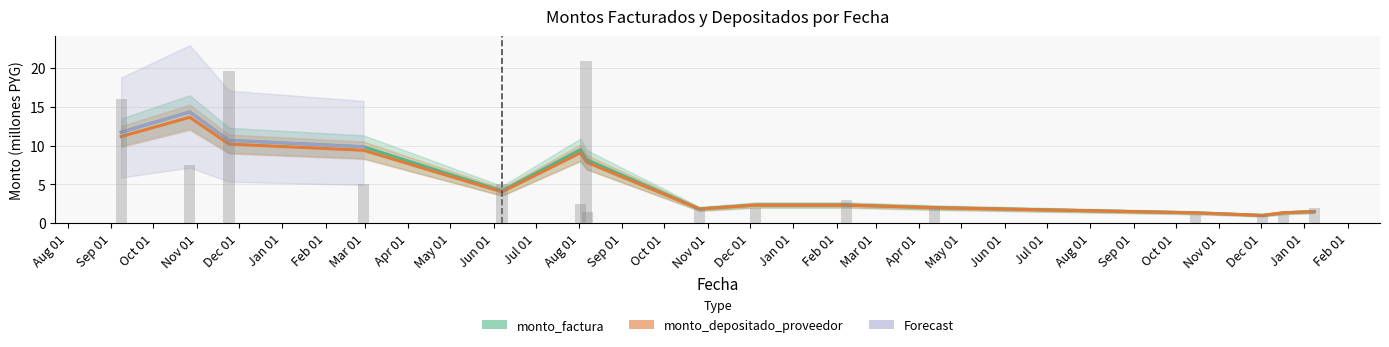

At how many categories does at least one series exceed 3?

8